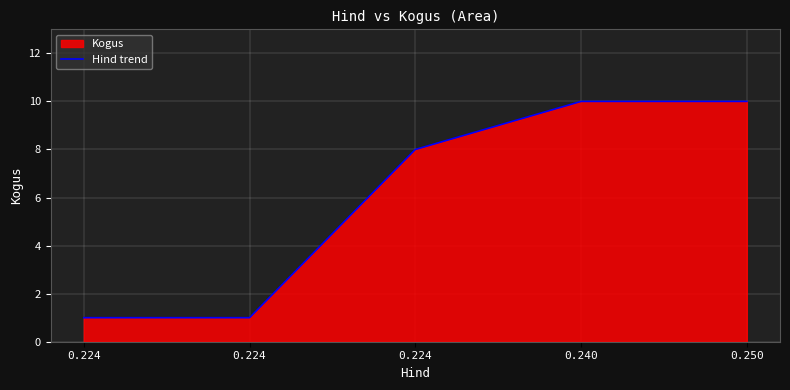

What is the ratio of the value at 0.224 to the value at 0.224?

1.0